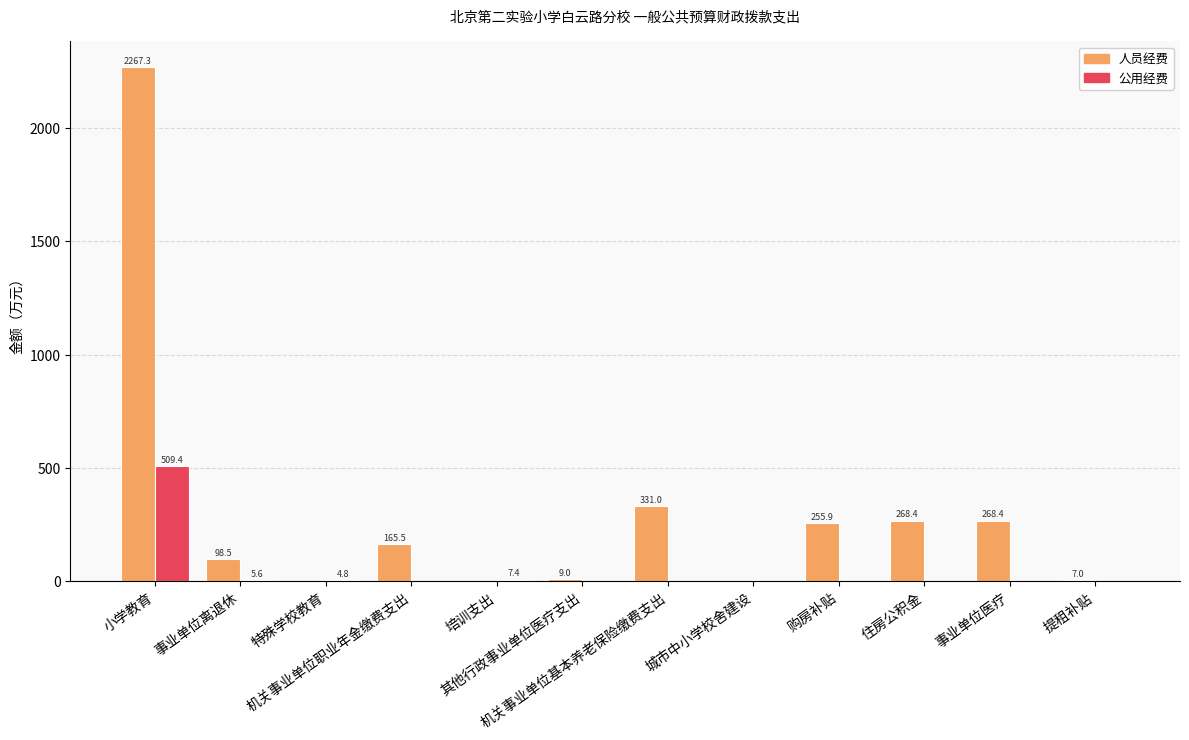

Which series has the largest total across all categories?

人员经费